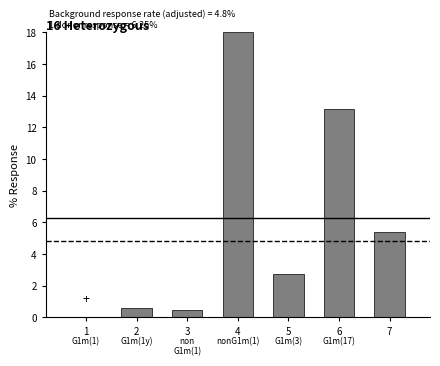

Rank the categories by value from highest to lowest.

4, 6, 7, 5, 2, 3, 1